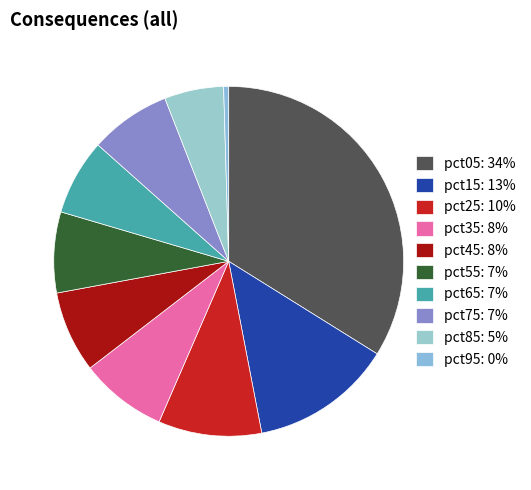

To the nearest percent, what is the difference between the pct95 and pct45 slice percentages?

7%